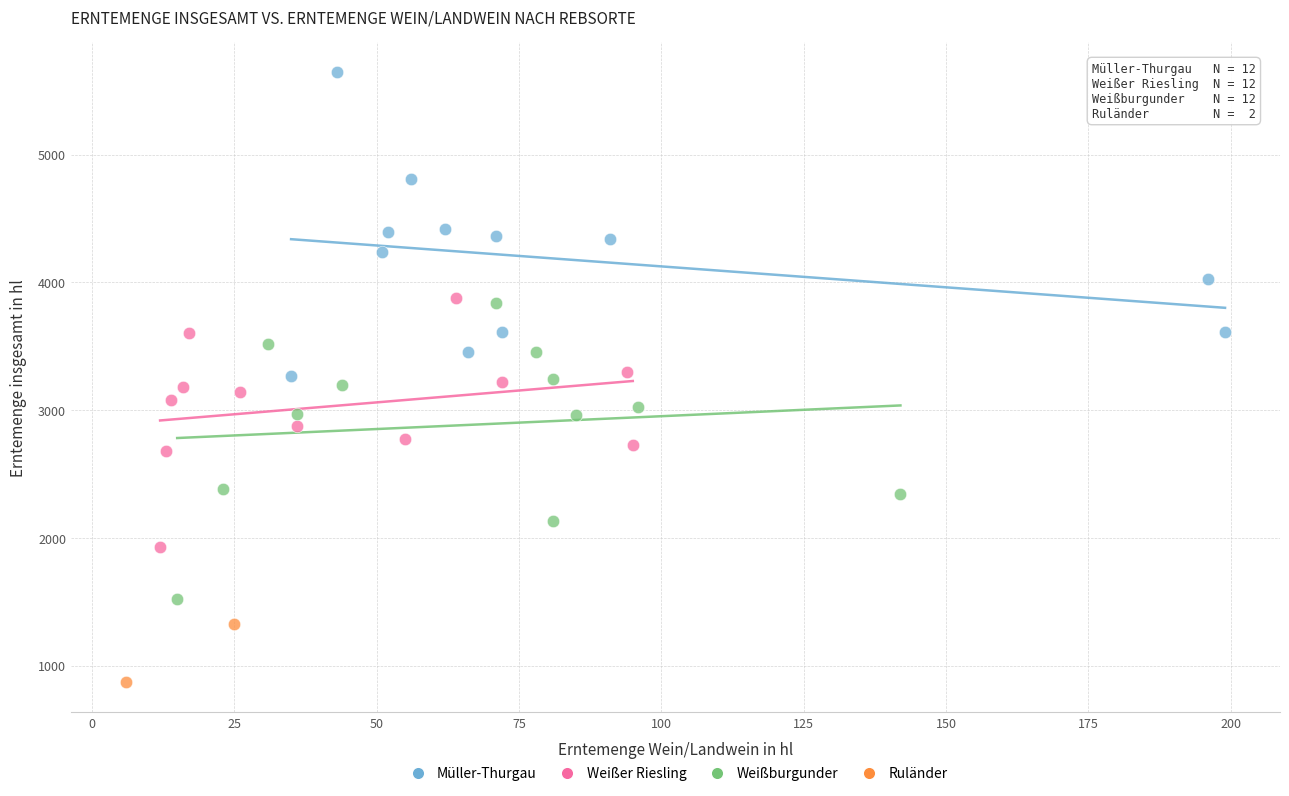

Which series reaches the maximum Y coordinate?

Müller-Thurgau